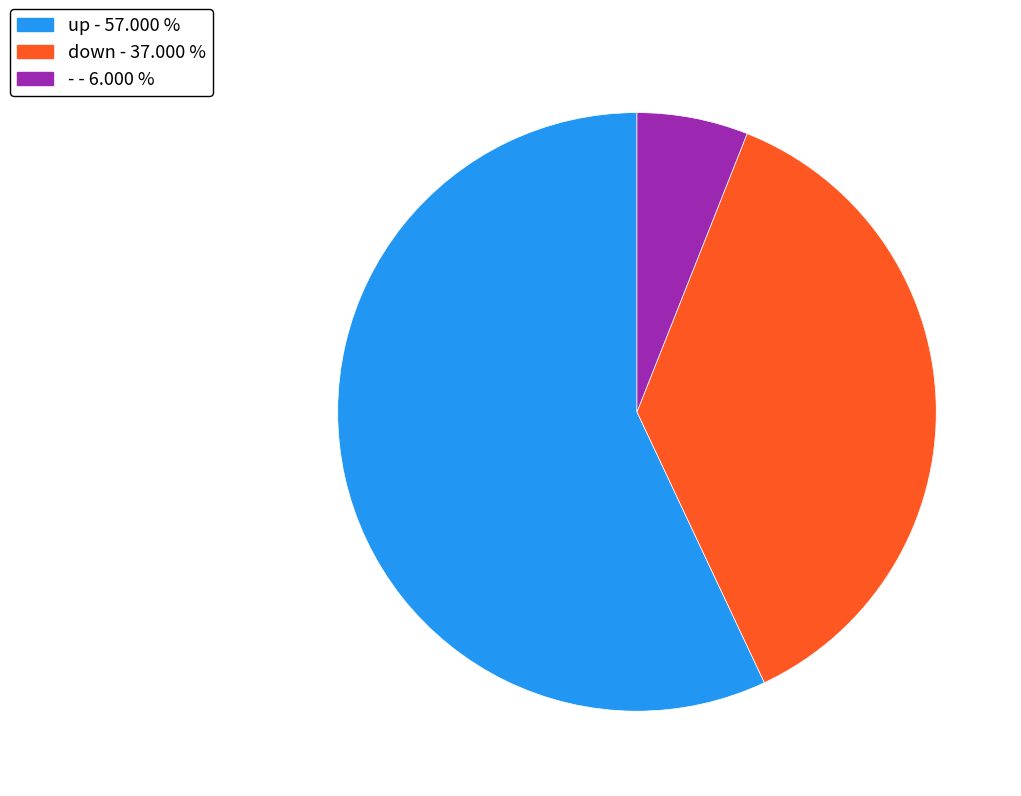

Is the sum of up and down greater than half?

Yes